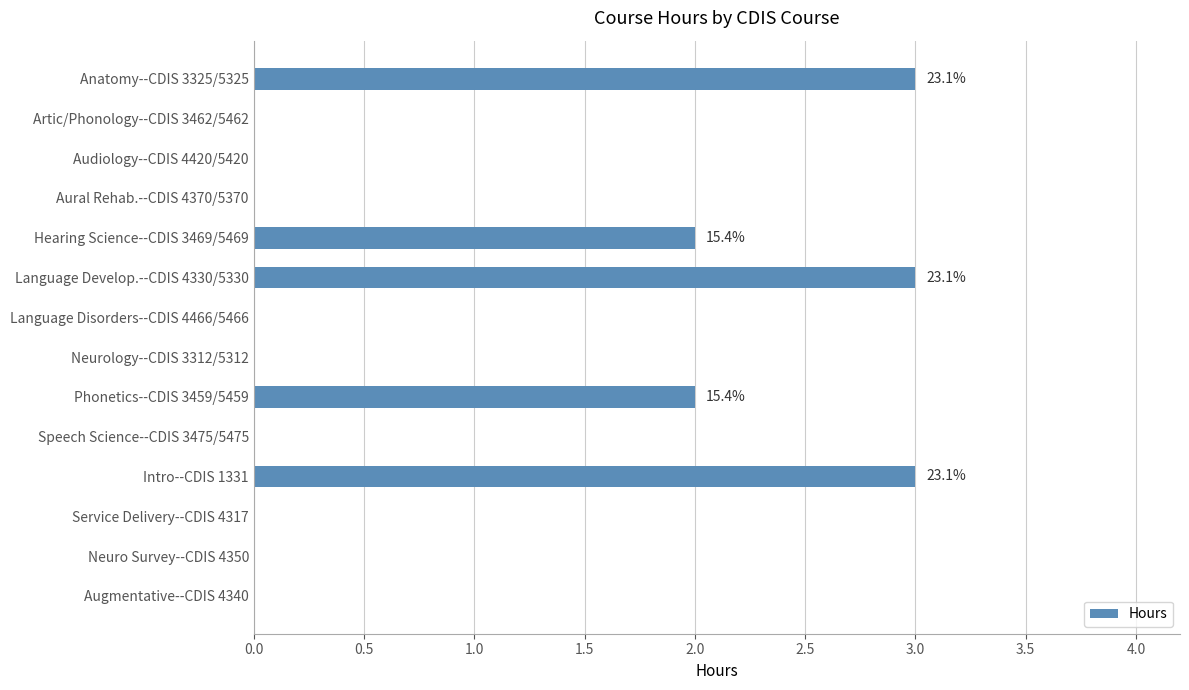

How many distinct data groups are displayed?

1